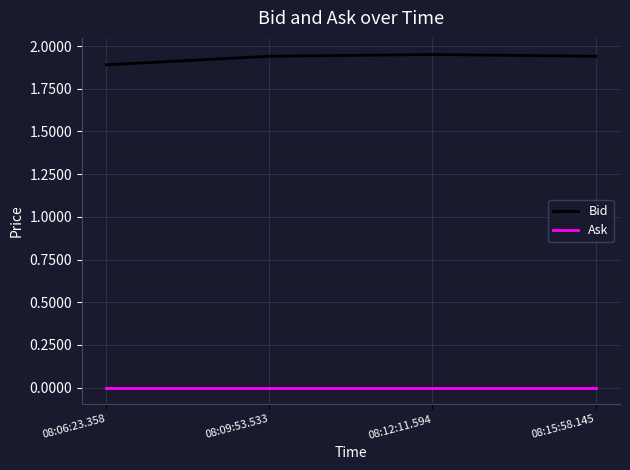

True or false: Bid has more than 1 points higher than both neighbors.

False